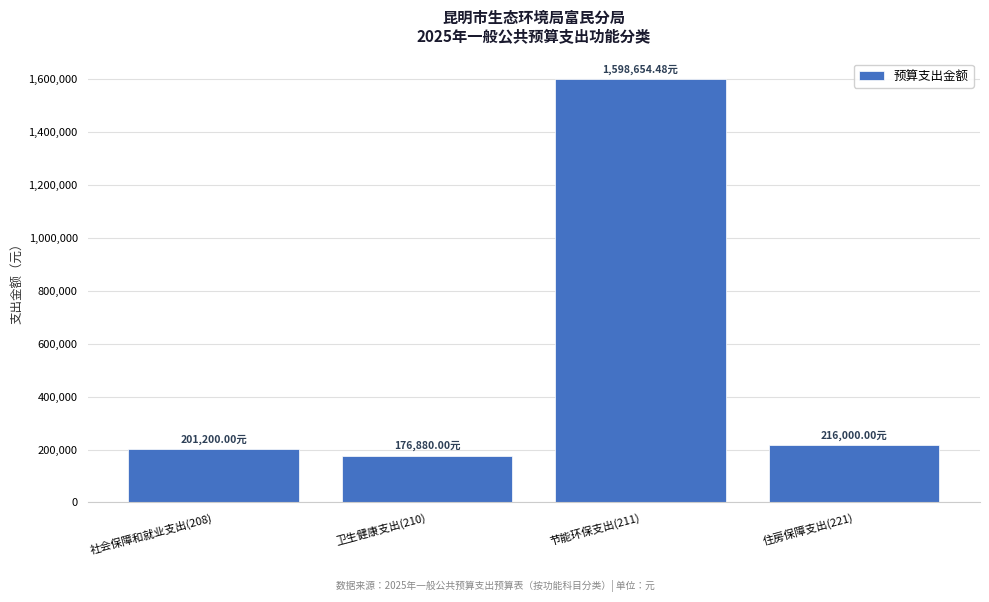

What is the difference between the values at 节能环保支出(211) and 住房保障支出(221)?

1382654.5